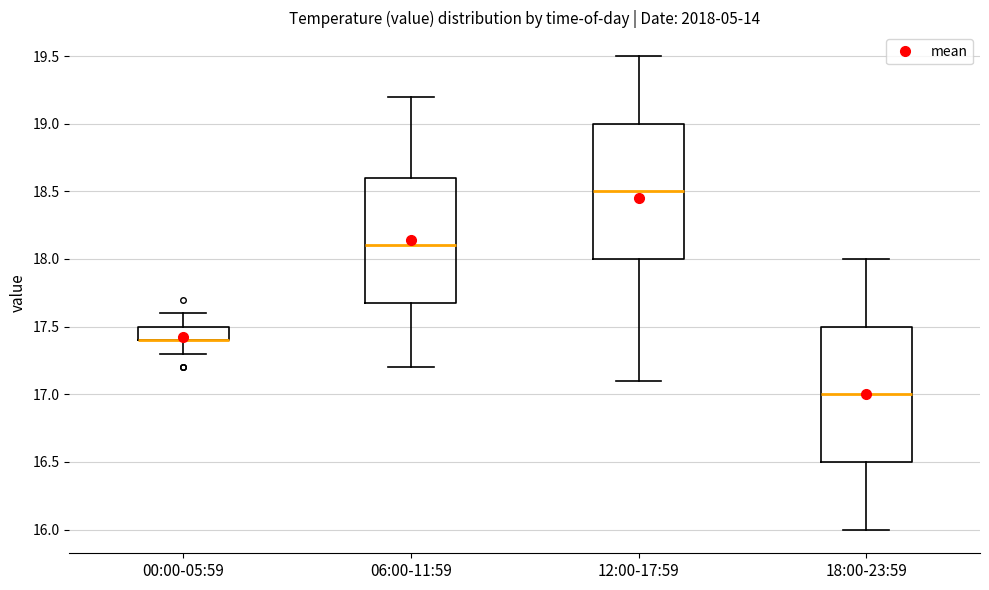

Where is the lower edge of the box for 06:00-11:59 on the y-axis? The values are not printed on the chart, so give them approximately, as read against the axis.

17.7